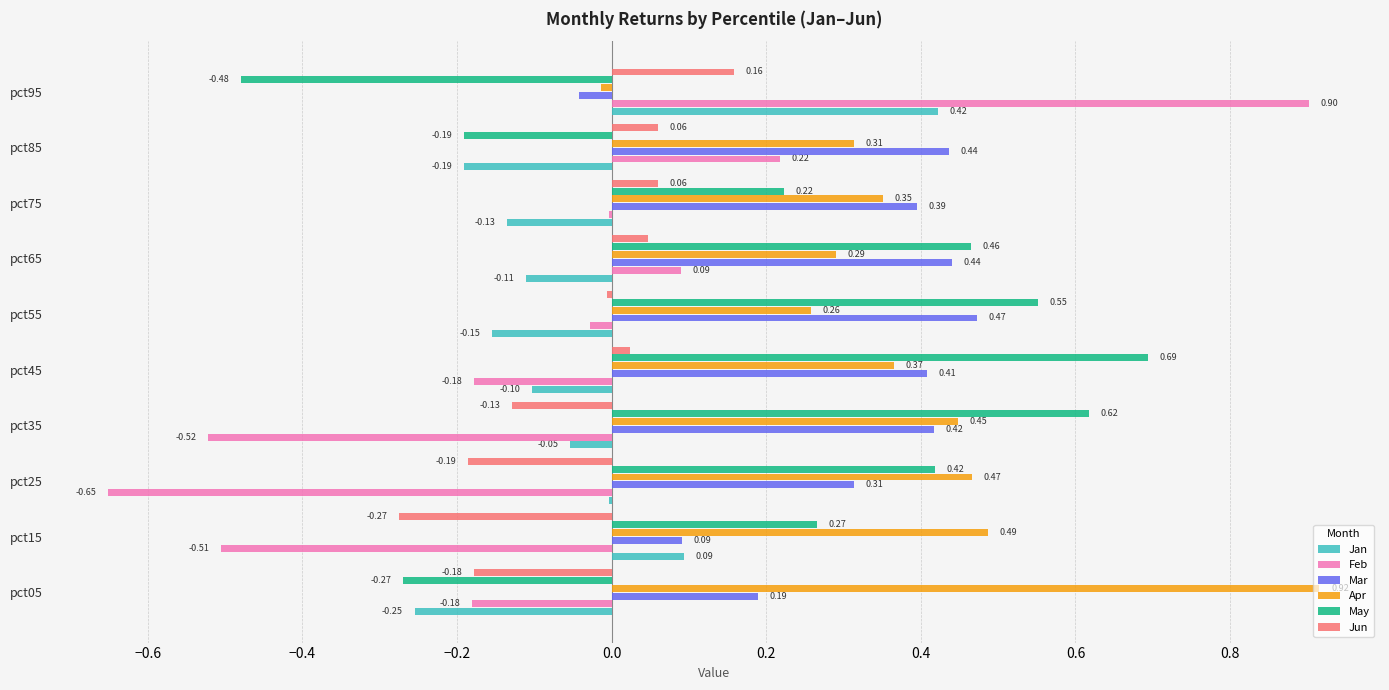

What is the total value across all series at pct45?

1.2